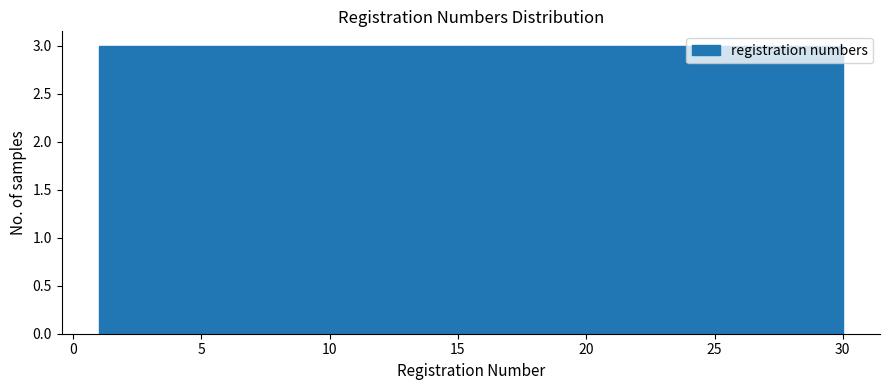

Reading left to right, list every bar in this chart as the range it spans on the x-axis followed by its height. Neither the bar edges nor the heights are printed on the chart, so give them approximately, as read against the axes.

1.0 to 3.9: 3
3.9 to 6.8: 3
6.8 to 9.7: 3
9.7 to 12.6: 3
12.6 to 15.5: 3
15.5 to 18.4: 3
18.4 to 21.3: 3
21.3 to 24.2: 3
24.2 to 27.1: 3
27.1 to 30.0: 3